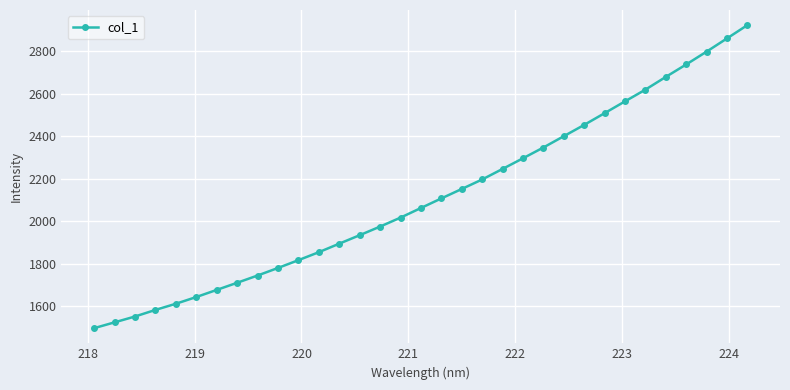

What is the difference between the maximum and minimum values?

1426.9